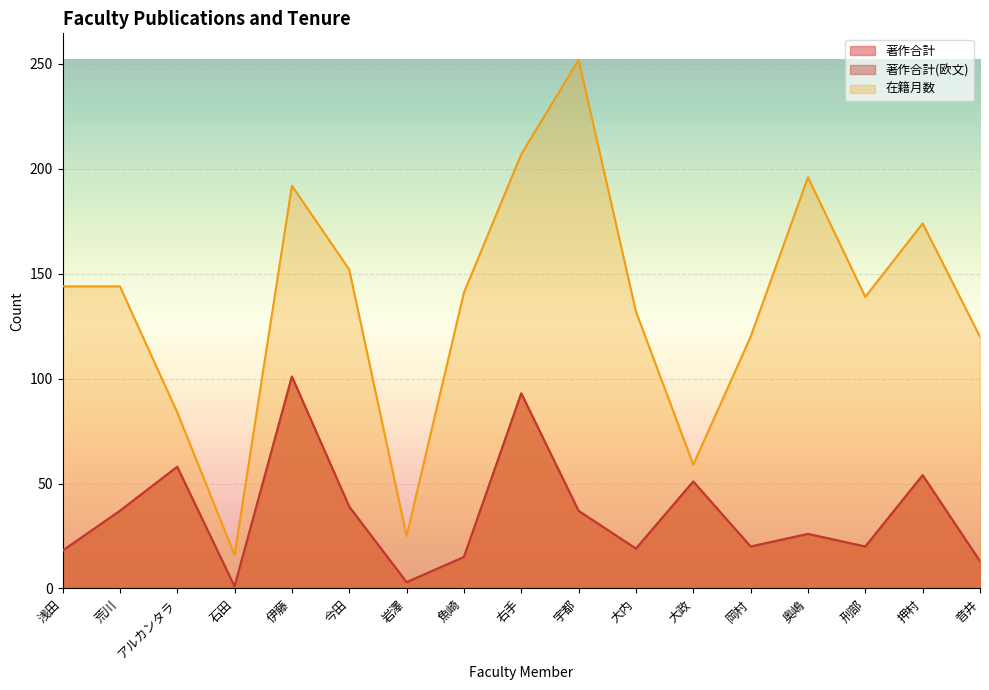

What is the value of the 在籍月数 point at the 13th from the left?

120